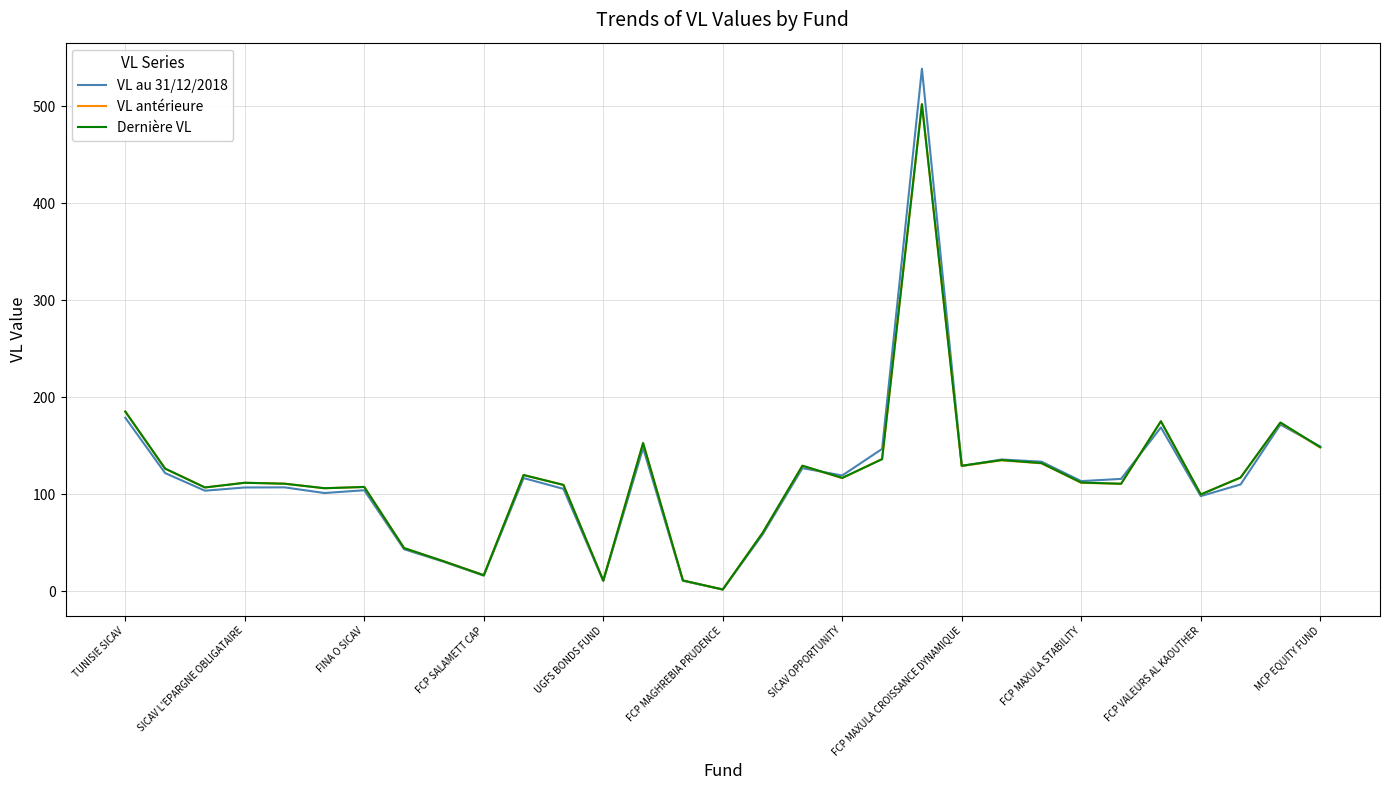

What is the greatest value displayed?

538.9